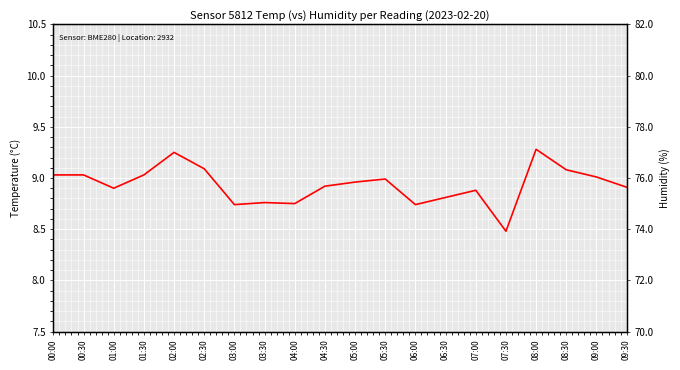

Where is the first local minimum for temperature?

01:00